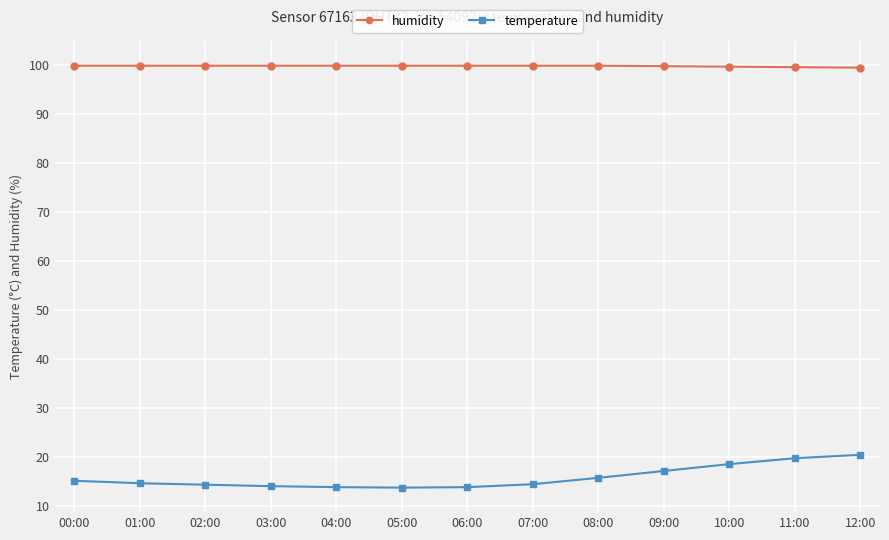

List the series in order of their overall mean, highest first.

humidity, temperature